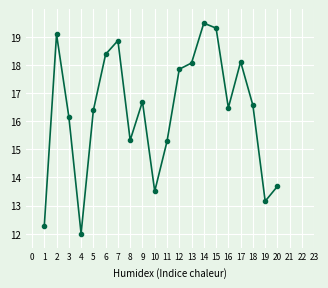

Does the chart display data point markers on the line(s)?

Yes